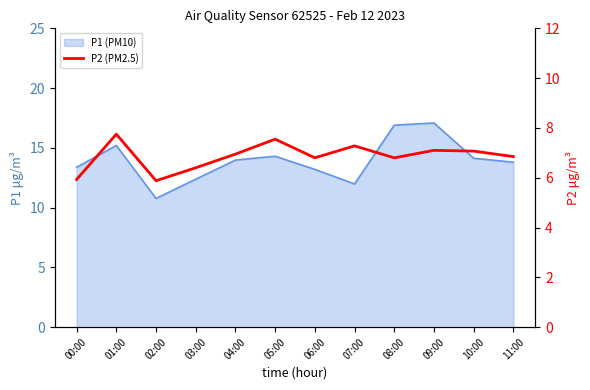

Reading left to right, extract all data points from this chart.

00:00=5.9	01:00=7.8	02:00=5.9	03:00=6.4	04:00=7.0	05:00=7.5	06:00=6.8	07:00=7.3	08:00=6.8	09:00=7.1	10:00=7.1	11:00=6.8